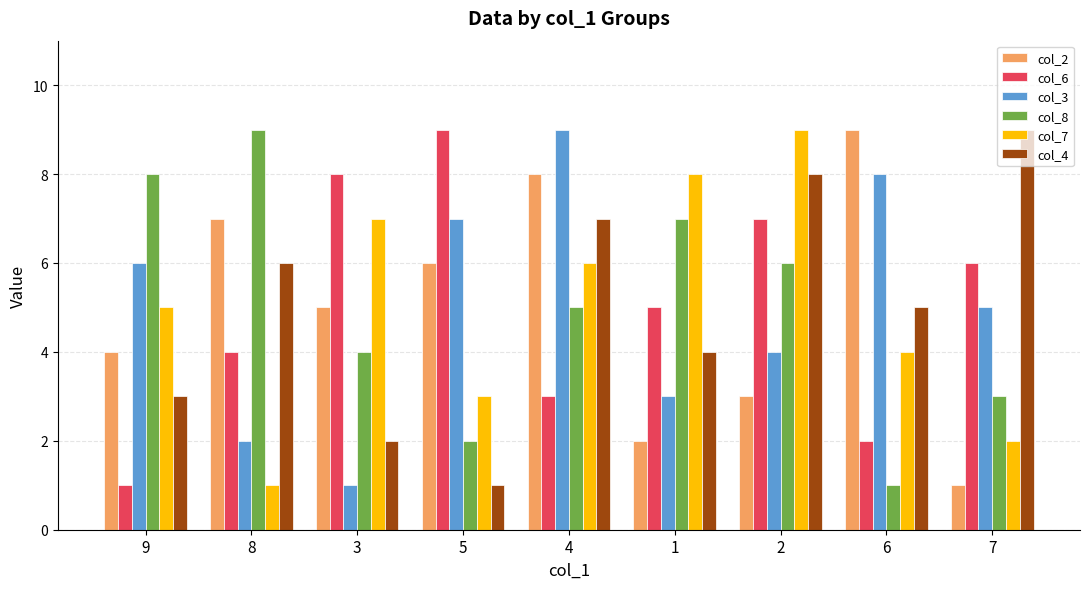

What is the total value across all series at 4?

38